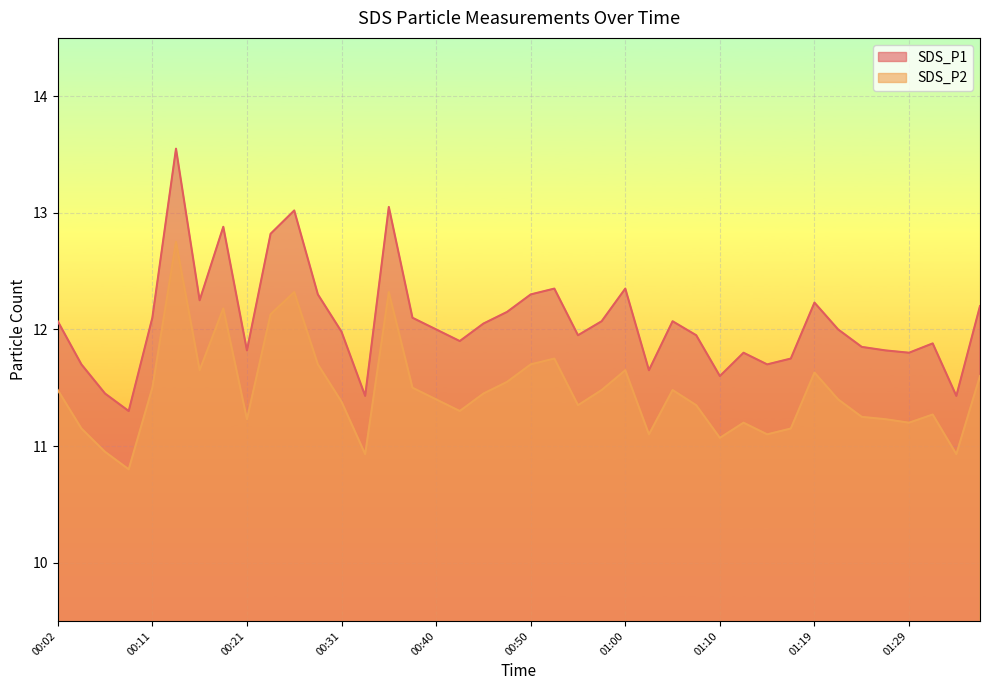

What is the maximum value for SDS_P2?

12.8